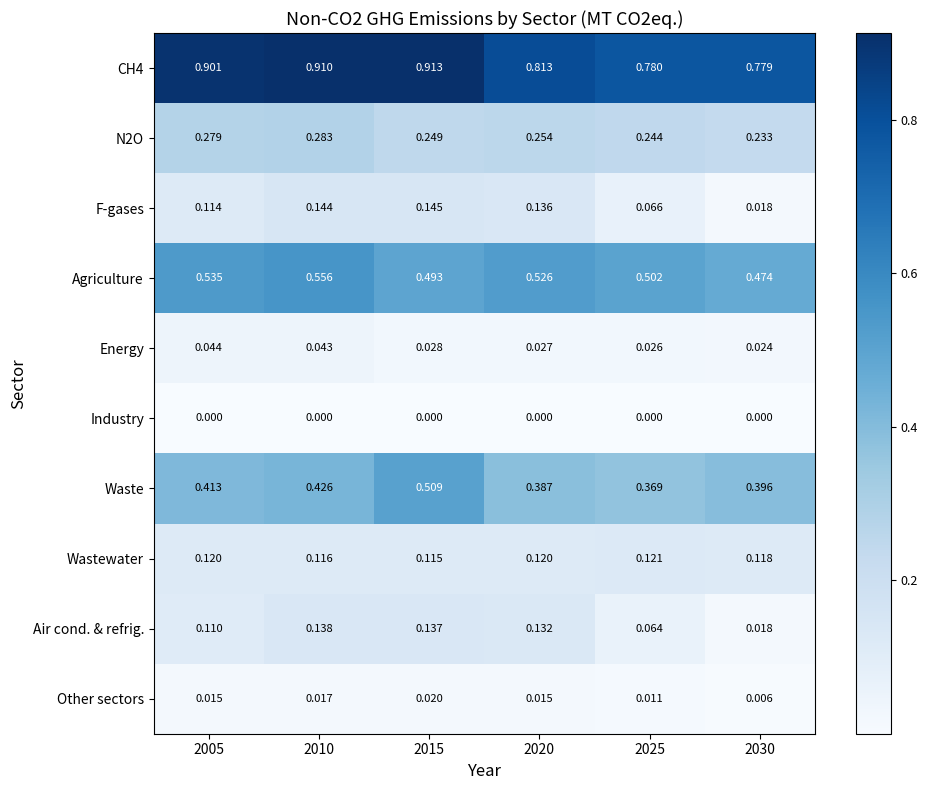

Is the value of Waste at 2025 greater than the value of F-gases at 2025?

Yes